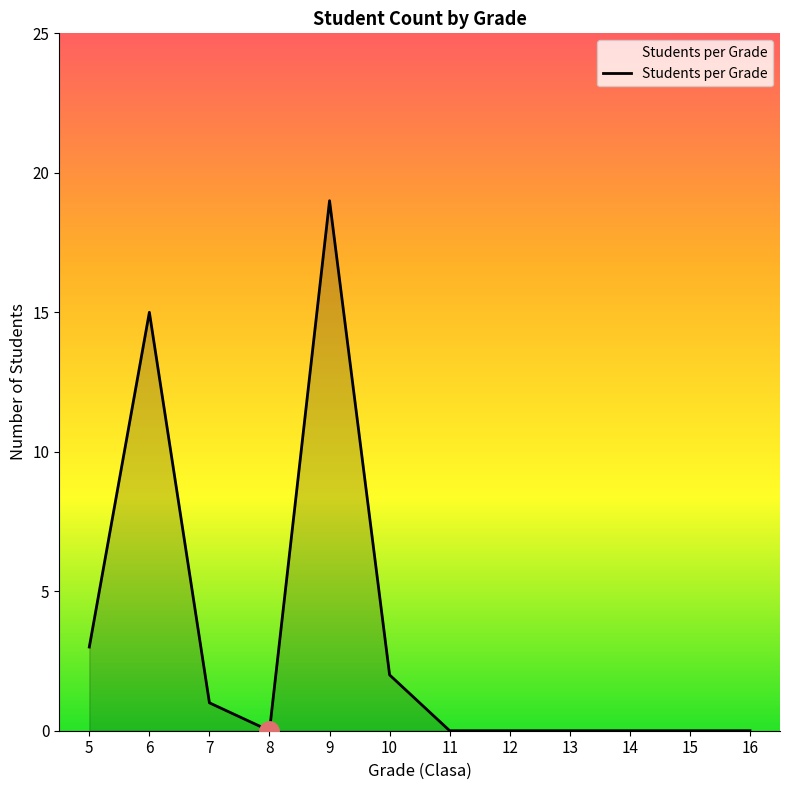

The chart shows a value of 7 at 15. True or false?

False